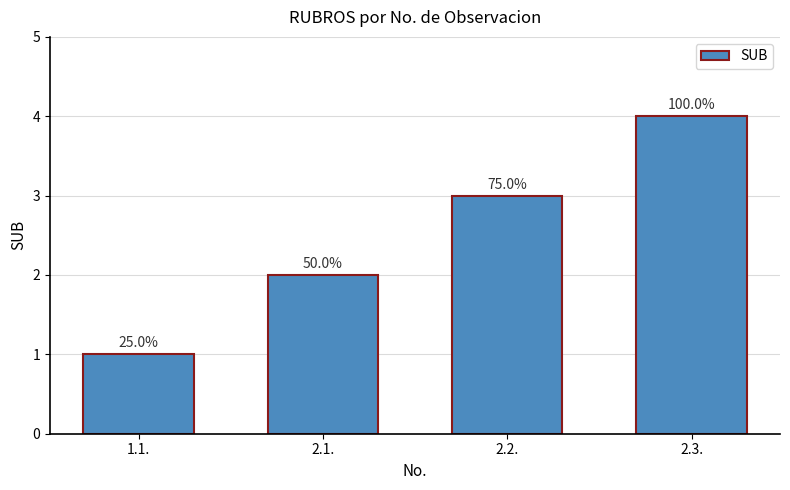

Where does the data first go above 3?

2.3.